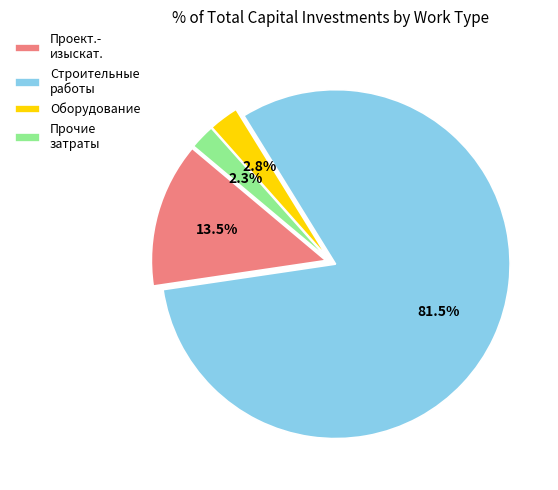

What is the largest slice in the pie chart?

Строительные работы